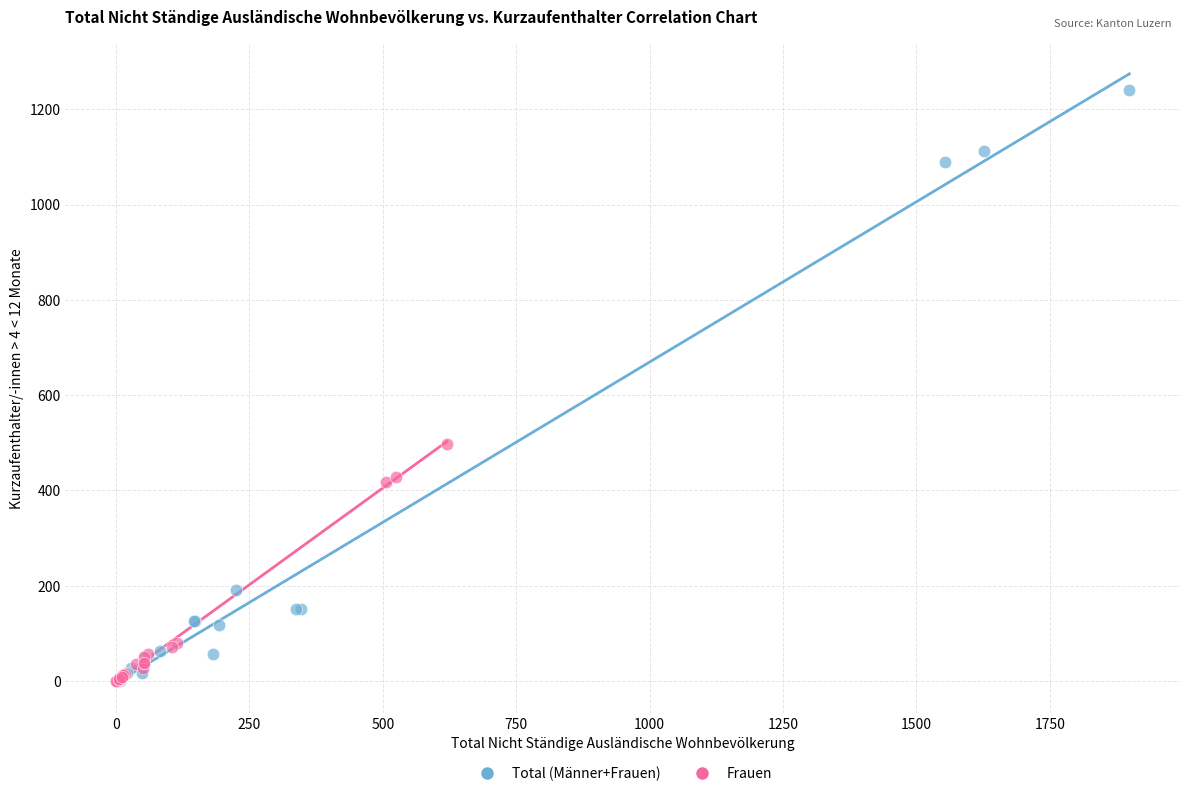

Which series contains the highest Y value?

Total (Männer+Frauen)